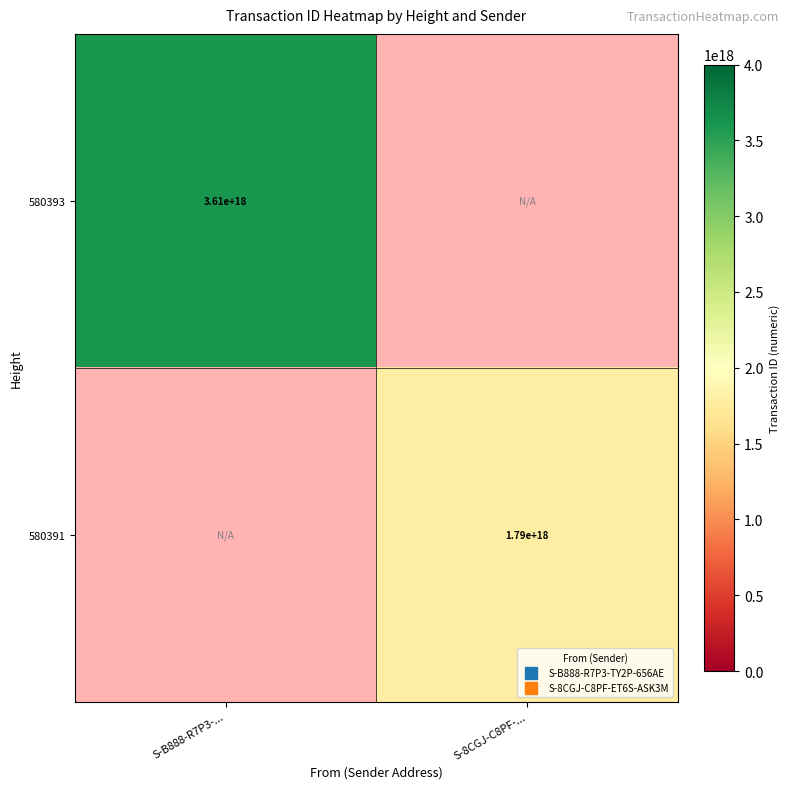

At how many categories does at least one series exceed 3264198443719266304?

1